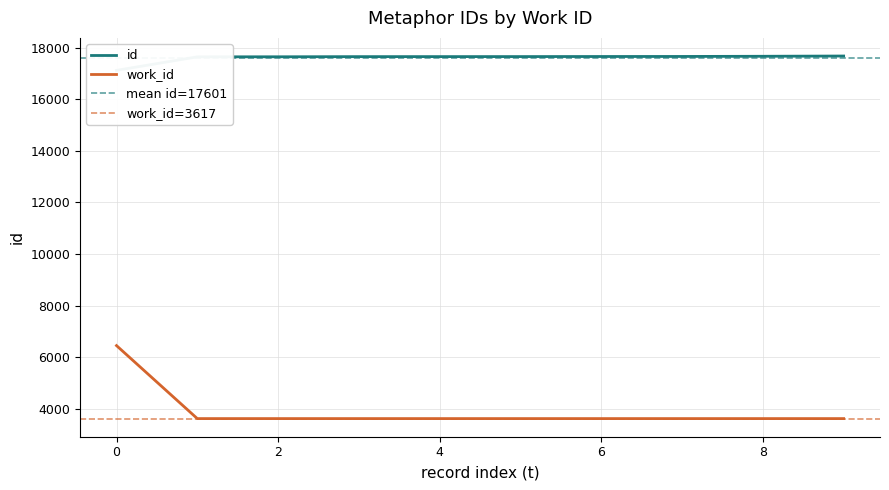

True or false: the data has more than 0 interior local peaks.

False